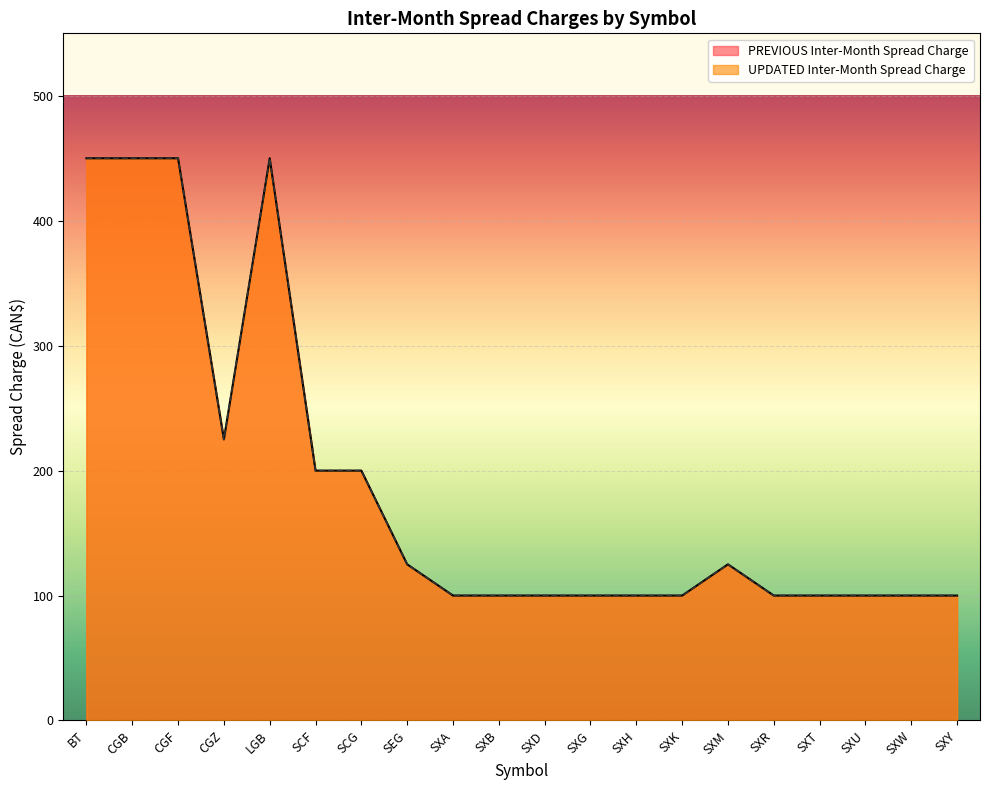

What is the sum of the PREVIOUS Inter-Month Spread Charge values at SXD and SXT?

200